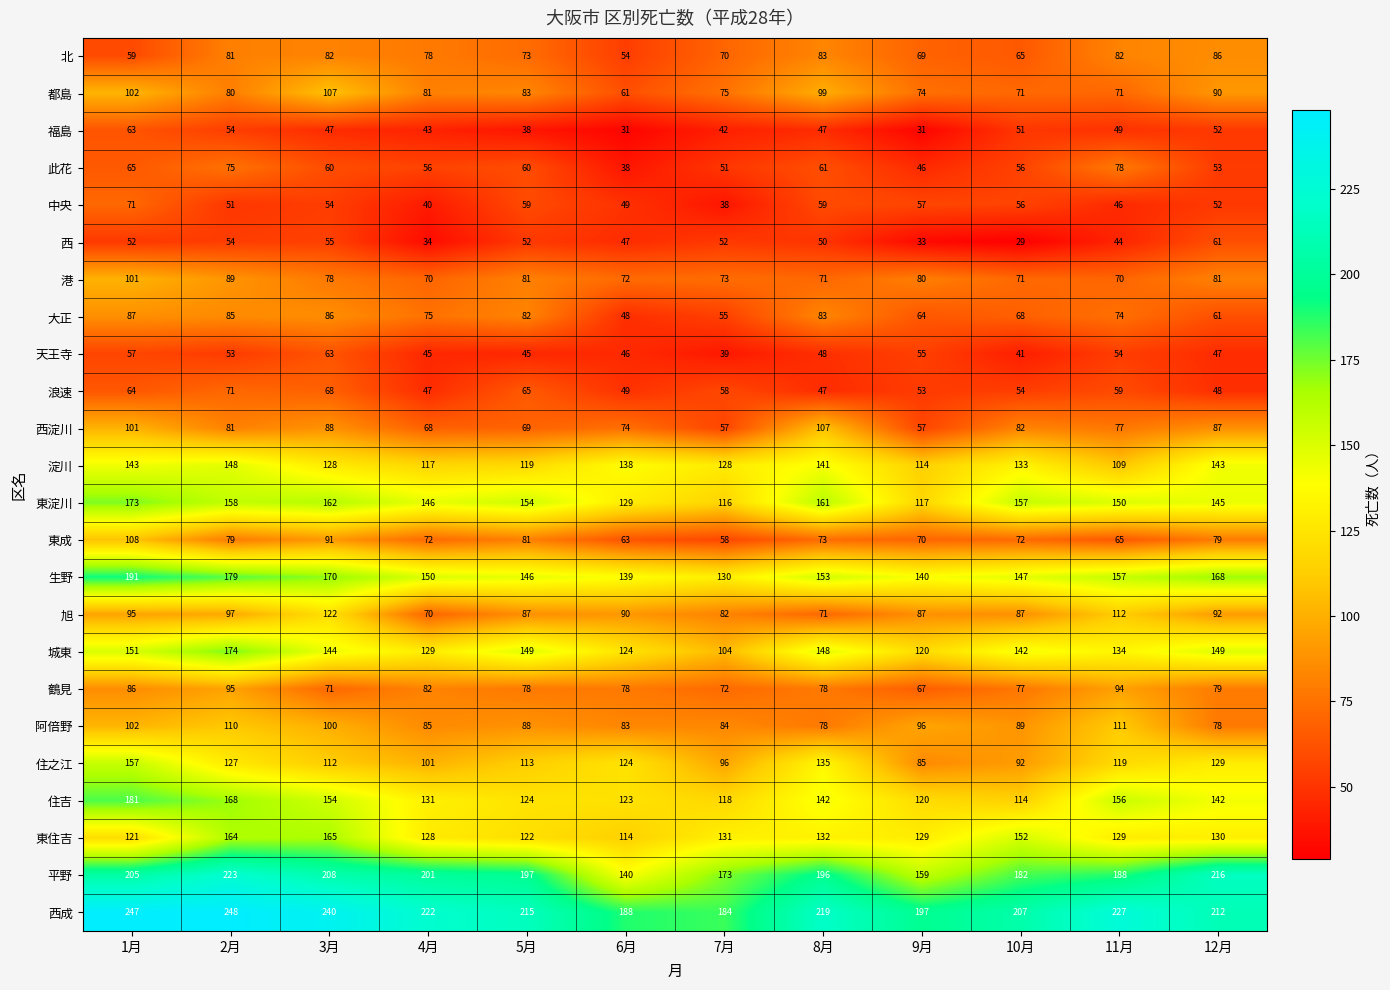

Count the number of categories in the chart.

12